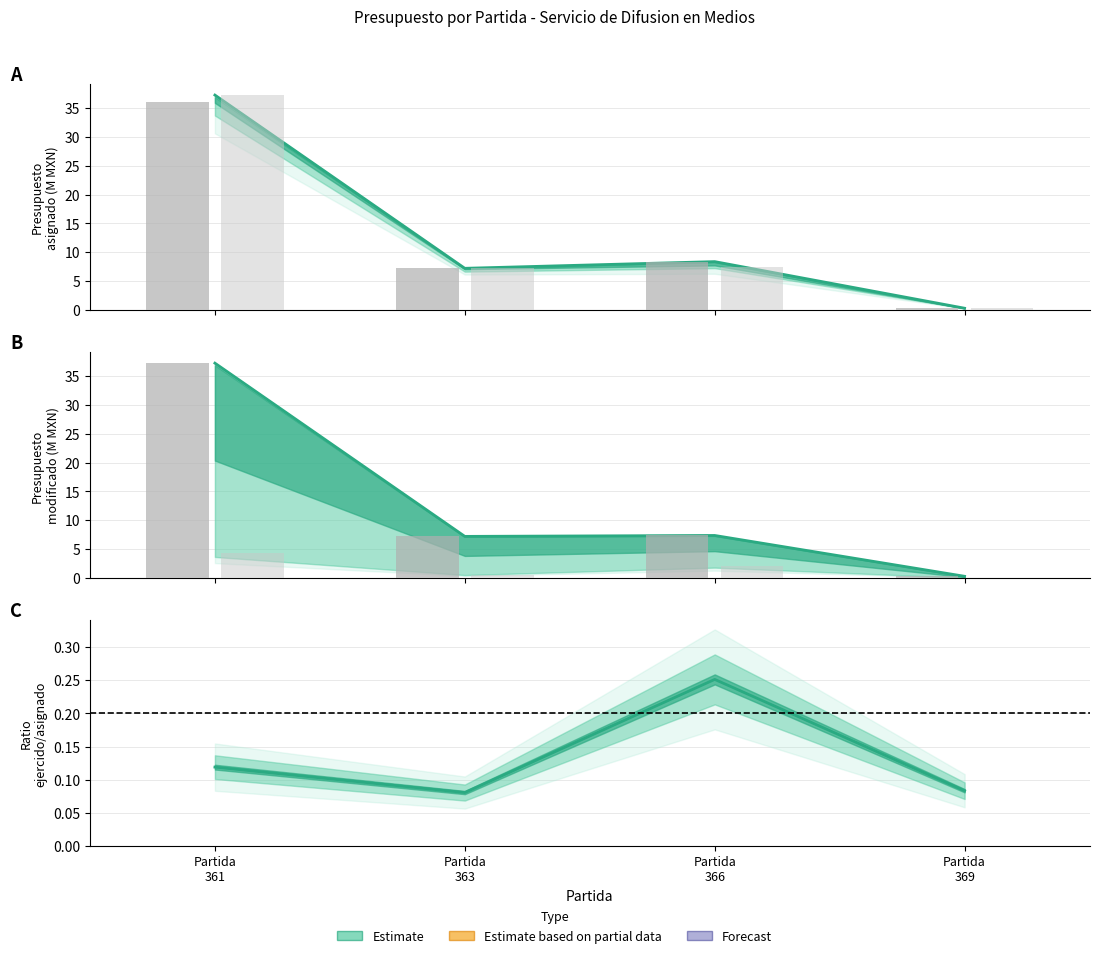

What is the value of the Presupuesto asignado por concepto bar at the 1st from the left?

36.0